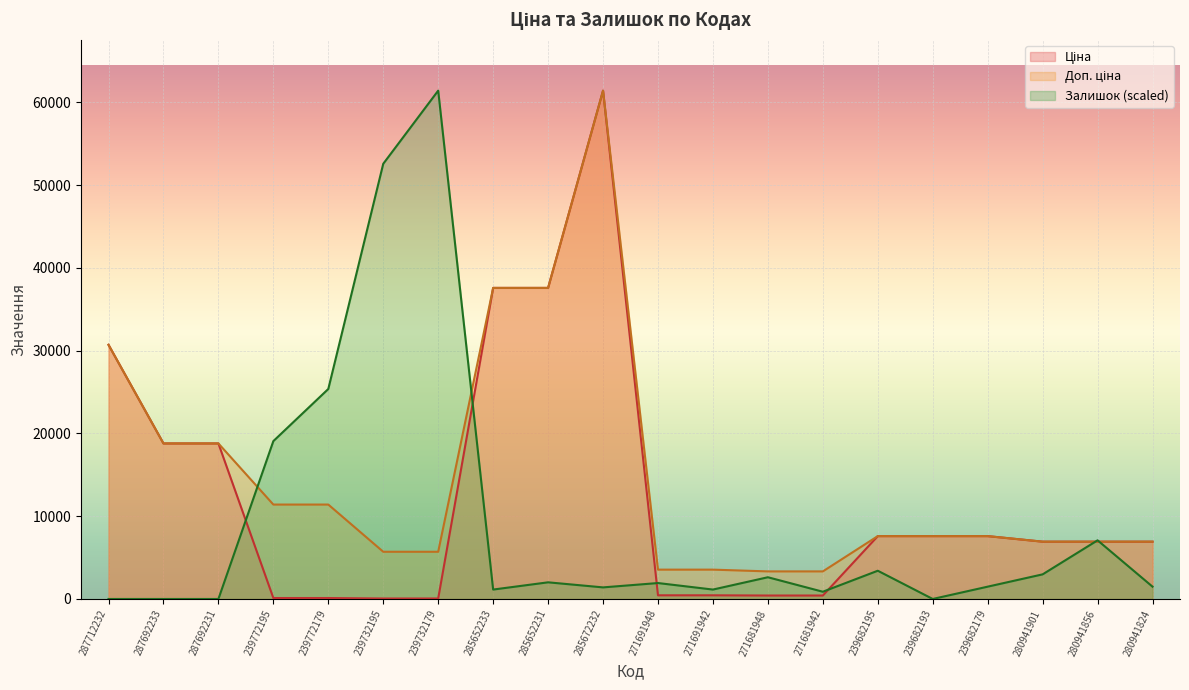

True or false: Доп. ціна and Ціна intersect in this chart.

False